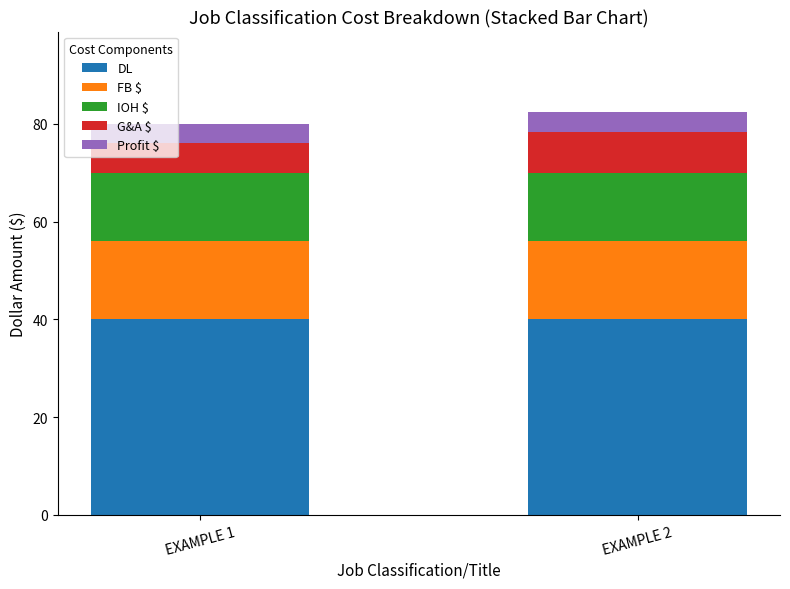

Reading right to left, list the values for the DL series.

EXAMPLE 2=40.0	EXAMPLE 1=40.0